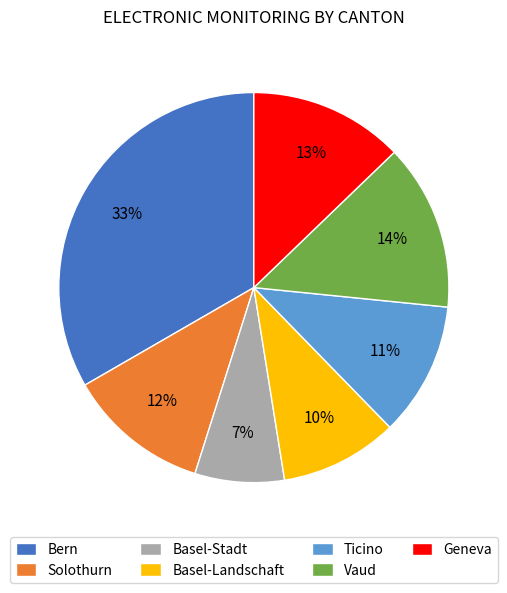

To the nearest percent, what portion does Vaud represent?

14%